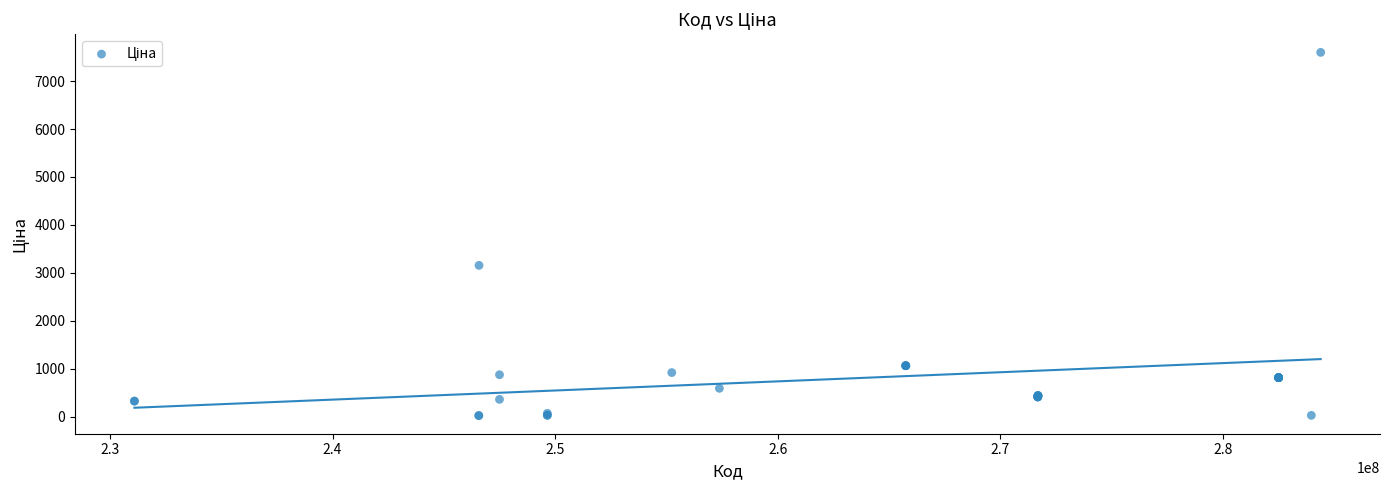

What Y value in the scatter plot is closest to 3812?

3157.9